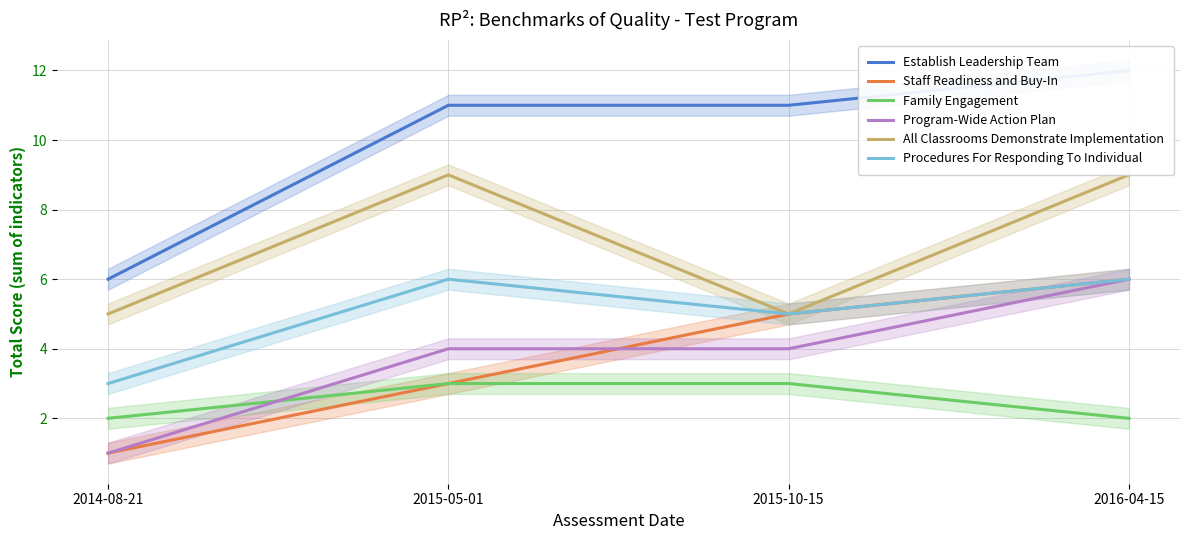

Reading left to right, list all the values displayed in this chart.

Establish Leadership Team: 2014-08-21=6	2015-05-01=11	2015-10-15=11	2016-04-15=12
Staff Readiness and Buy-In: 2014-08-21=1	2015-05-01=3	2015-10-15=5	2016-04-15=6
Family Engagement: 2014-08-21=2	2015-05-01=3	2015-10-15=3	2016-04-15=2
Program-Wide Action Plan: 2014-08-21=1	2015-05-01=4	2015-10-15=4	2016-04-15=6
All Classrooms Demonstrate Implementation: 2014-08-21=5	2015-05-01=9	2015-10-15=5	2016-04-15=9
Procedures For Responding To Individual: 2014-08-21=3	2015-05-01=6	2015-10-15=5	2016-04-15=6